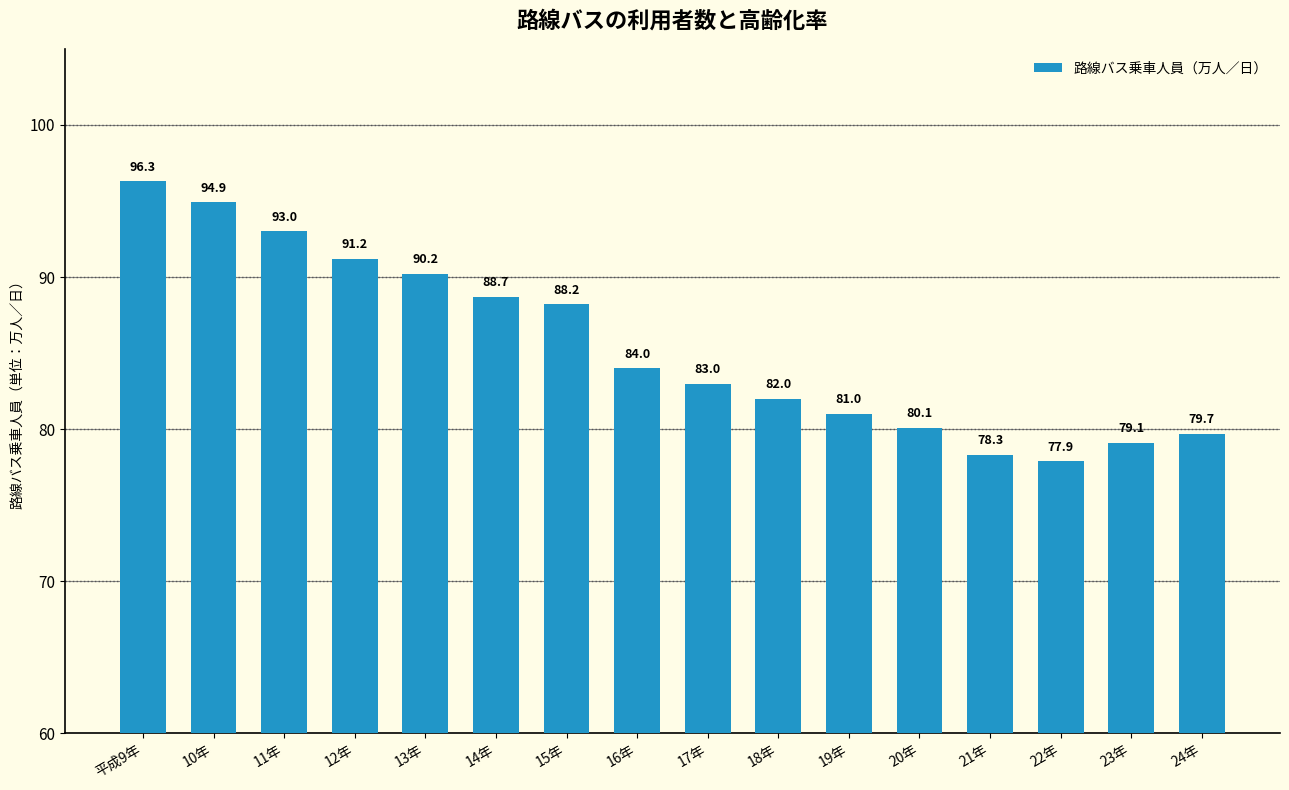

How many categories are shown in the chart?

16